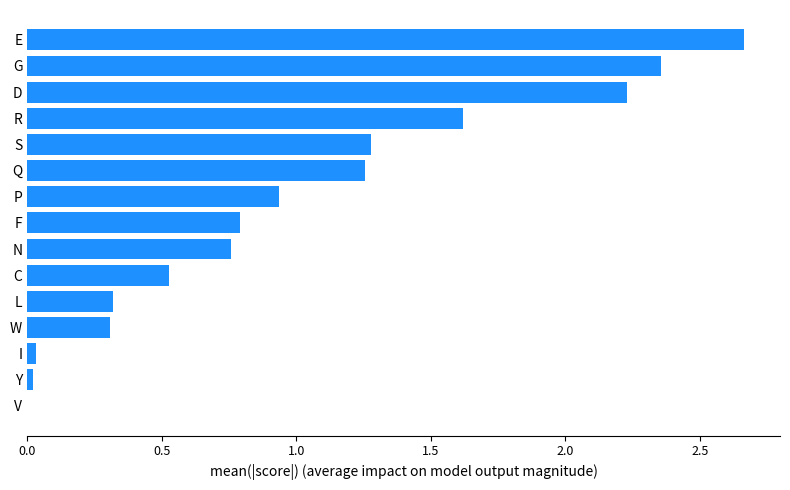

True or false: the data shows 0.8 at Q.

False